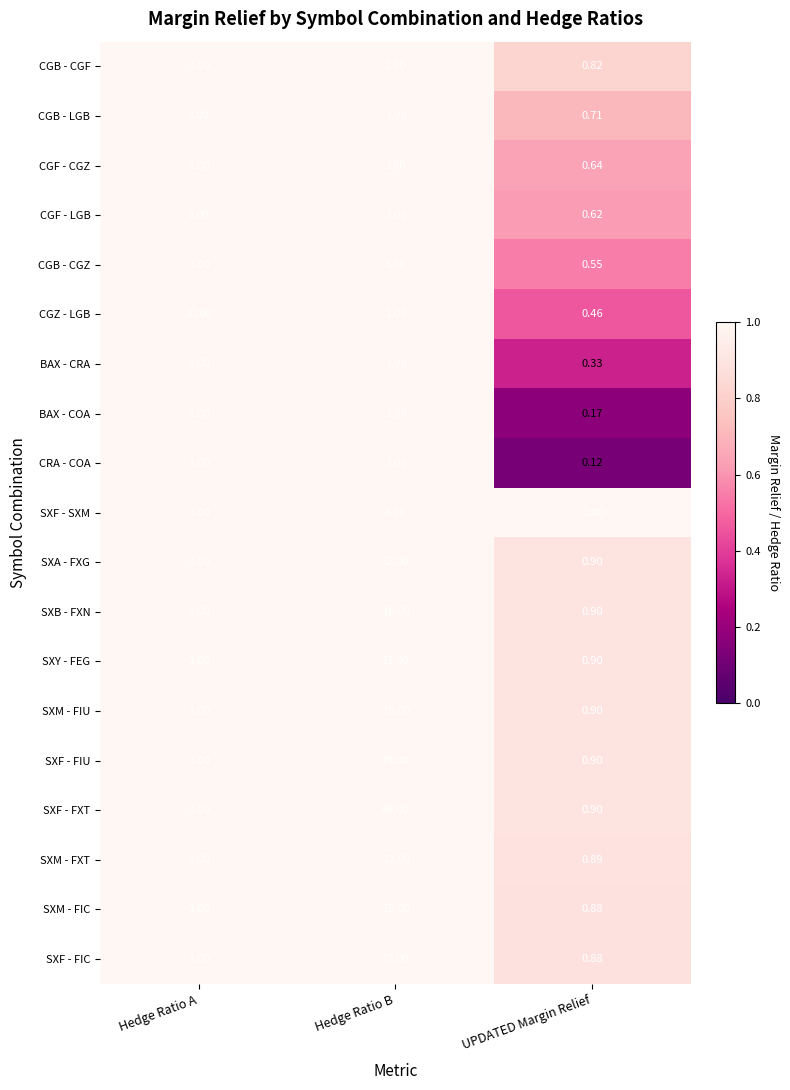

At which label is BAX - COA closest to 0?

UPDATED Margin Relief